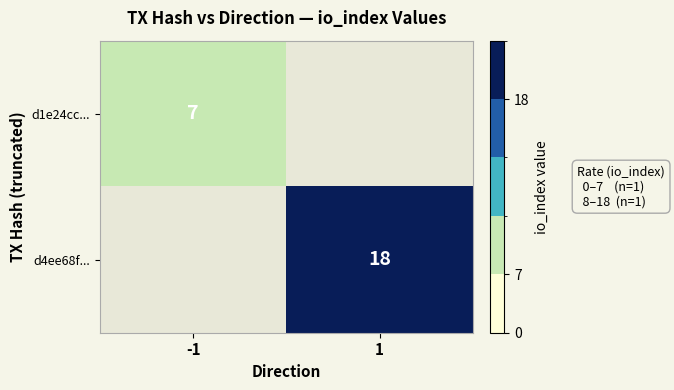

Which label corresponds to the smallest value in the chart?

-1